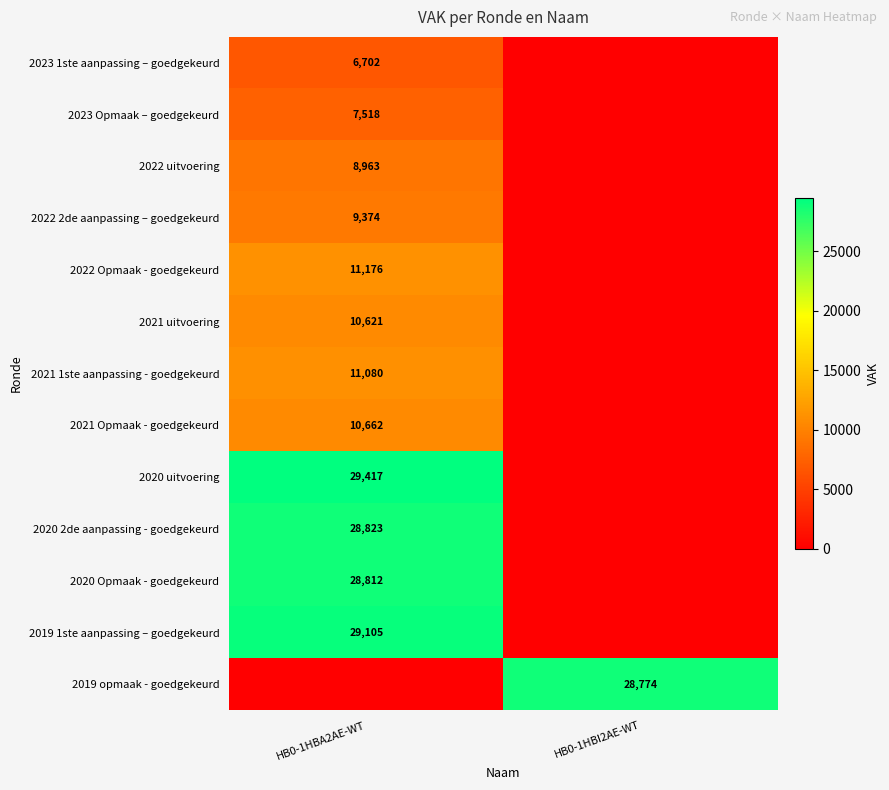

Is it true that 2022 uitvoering equals 8963 at HB0-1HBA2AE-WT?

True